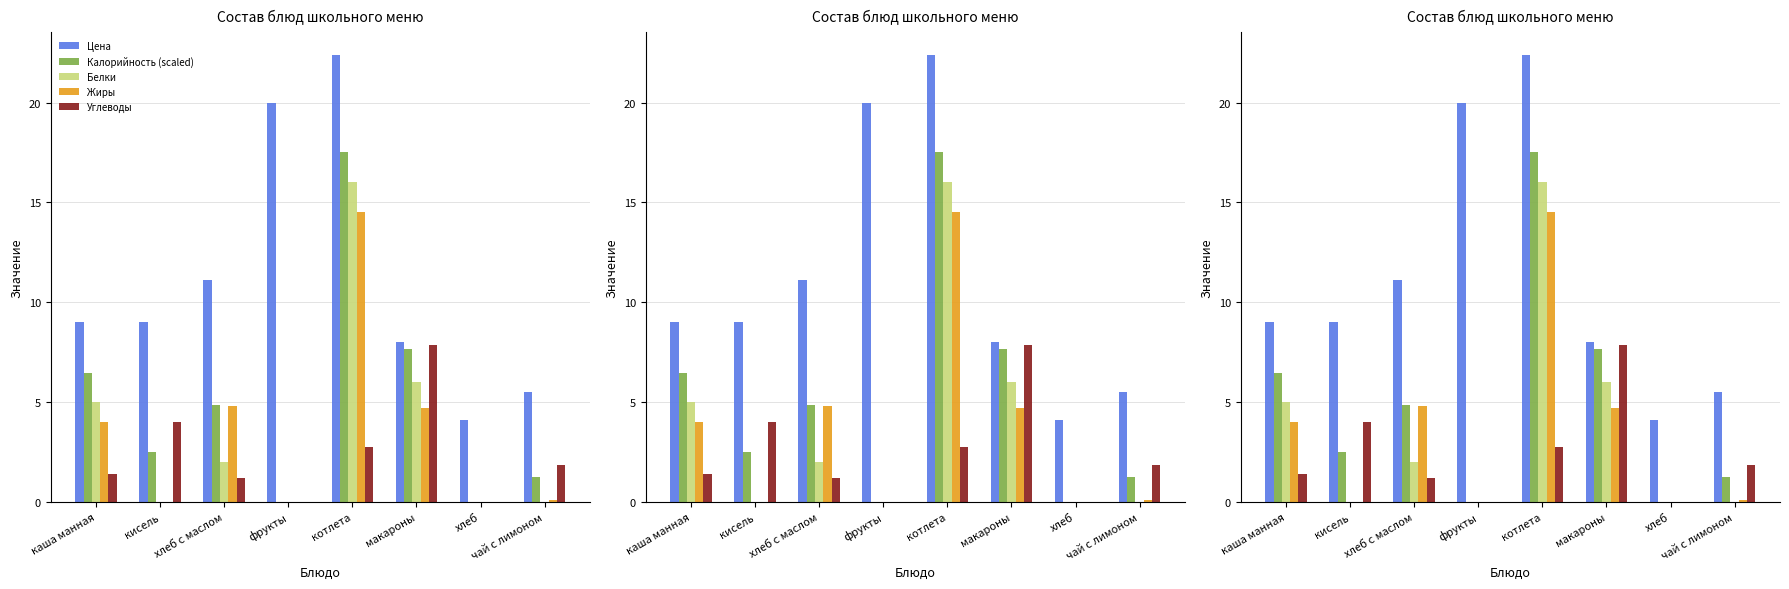

Reading right to left, list all the values displayed in this chart.

Цена: 5.5	4.1	8.0	22.4	20.0	11.1	9.0	9.0
Калорийность (scaled): 1.2	0.0	7.7	17.5	0.0	4.9	2.5	6.5
Белки: 0.0	0.0	6.0	16.0	0.0	2.0	0.0	5.0
Жиры: 0.1	0.0	4.7	14.5	0.0	4.8	0.0	4.0
Углеводы: 1.9	0.0	7.9	2.8	0.0	1.2	4.0	1.4